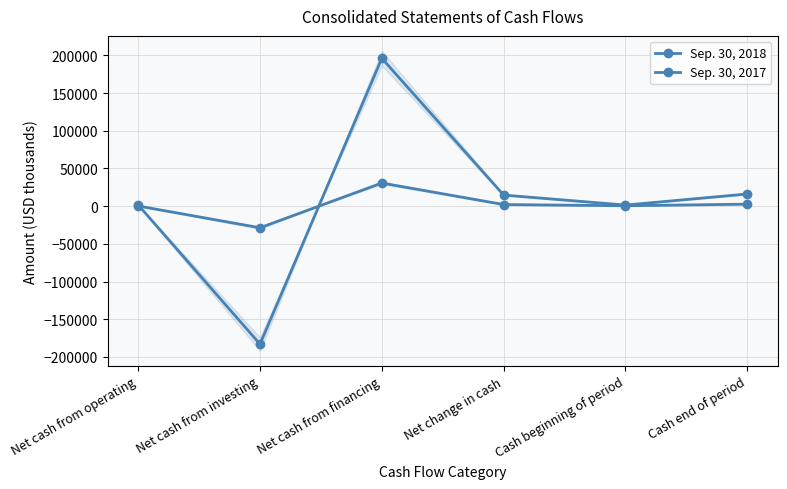

Which series changed the most between Net cash from investing and Cash end of period?

Sep. 30, 2018